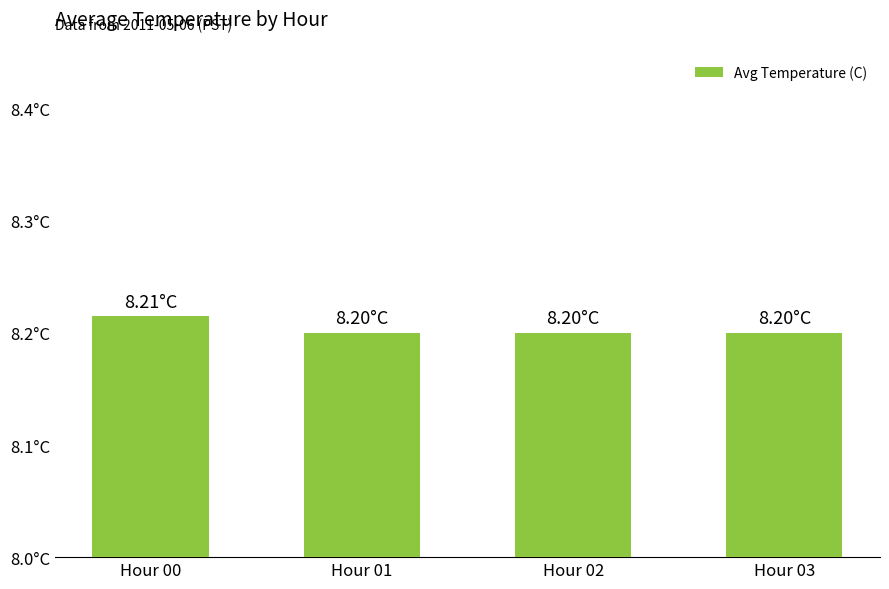

Rank the categories by value from highest to lowest.

Hour 00, Hour 01, Hour 02, Hour 03